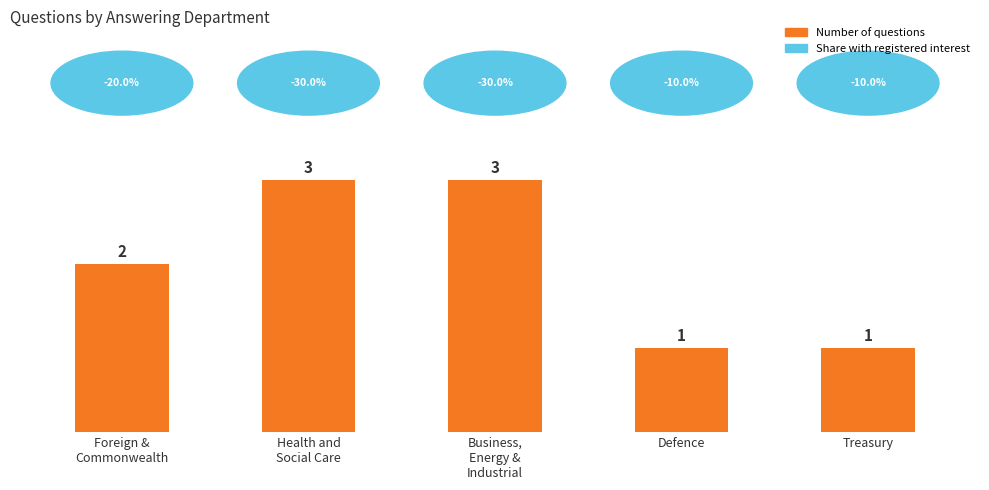

Approximately how many times larger is the value at Health and
Social Care compared to Foreign &
Commonwealth?

1.5